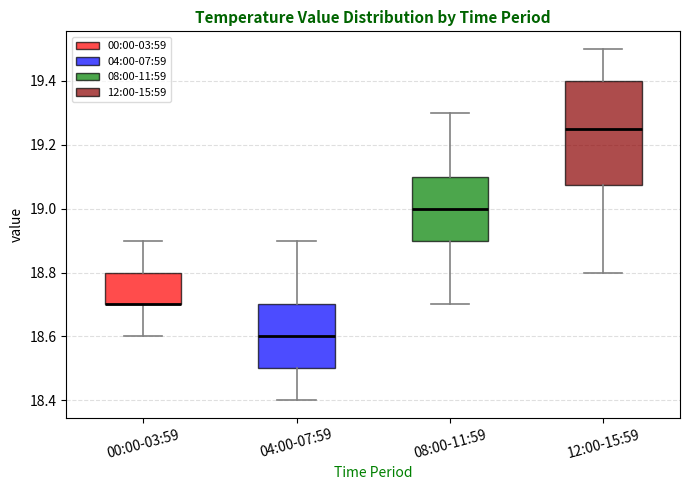

Reading left to right, transcribe this box plot: for each box, give where its median line is, the range the box spans, and where its two whiskers end, as read against the y-axis. The values are not printed on the chart, so give them approximately, as read against the axis.

00:00-03:59: median 18.70 (drawn on the box's lower edge), box 18.70 to 18.80, whiskers 18.60 to 18.90
04:00-07:59: median 18.60, box 18.50 to 18.70, whiskers 18.40 to 18.90
08:00-11:59: median 19.00, box 18.90 to 19.10, whiskers 18.70 to 19.30
12:00-15:59: median 19.26, box 19.08 to 19.40, whiskers 18.80 to 19.50